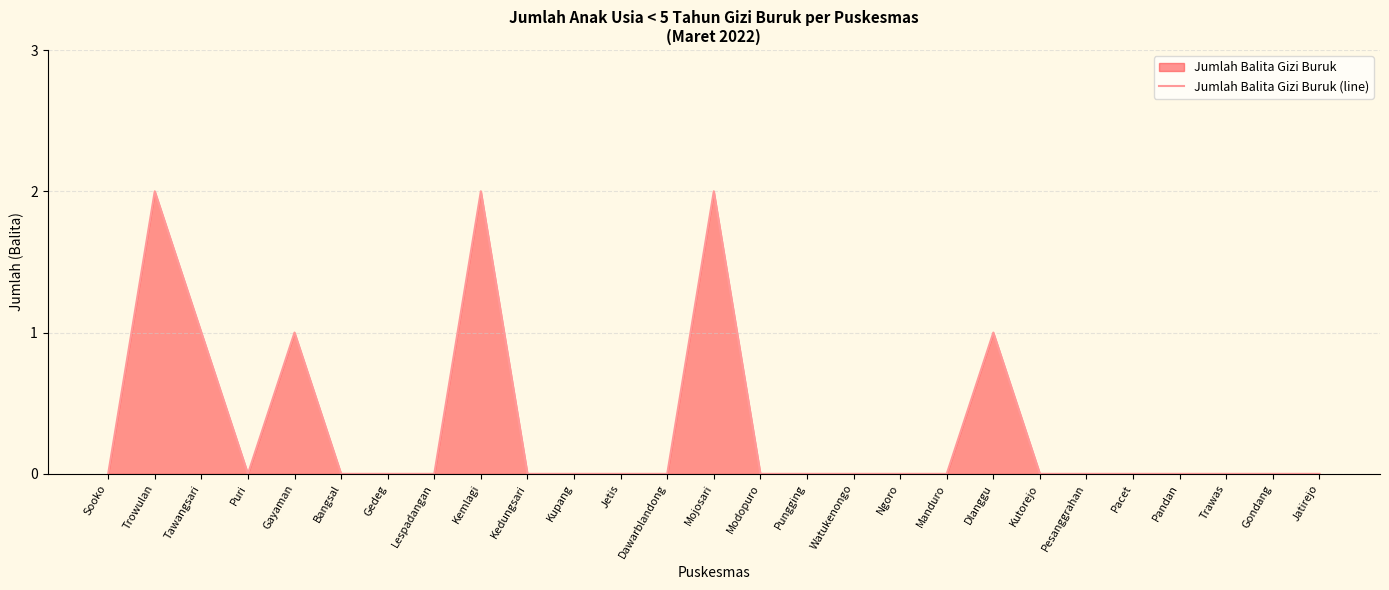

The value at Manduro is 1. True or false?

False